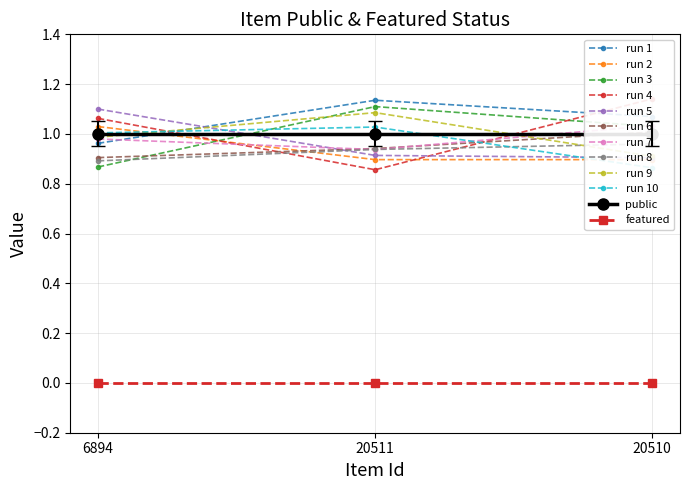

At which label does public reach its minimum?

6894